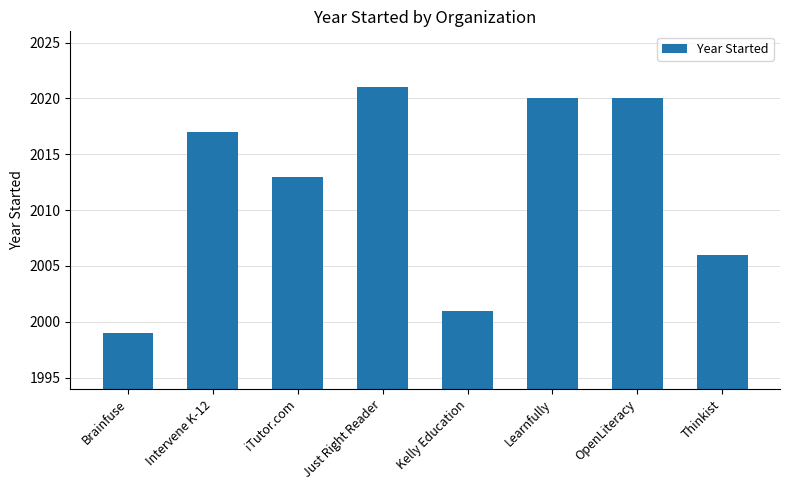

How many distinct data groups are displayed?

1